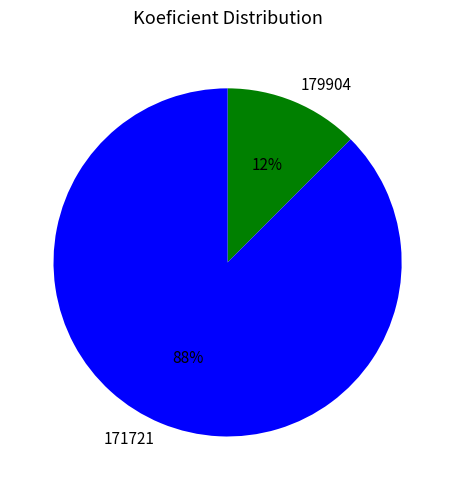

Between 179904 and 171721, which is larger?

171721